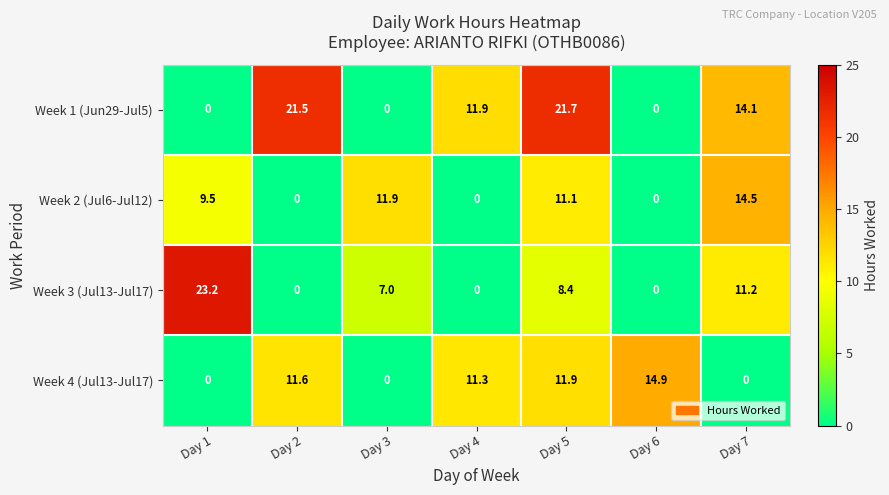

What is the difference between the highest and lowest values at Day 6?

14.9